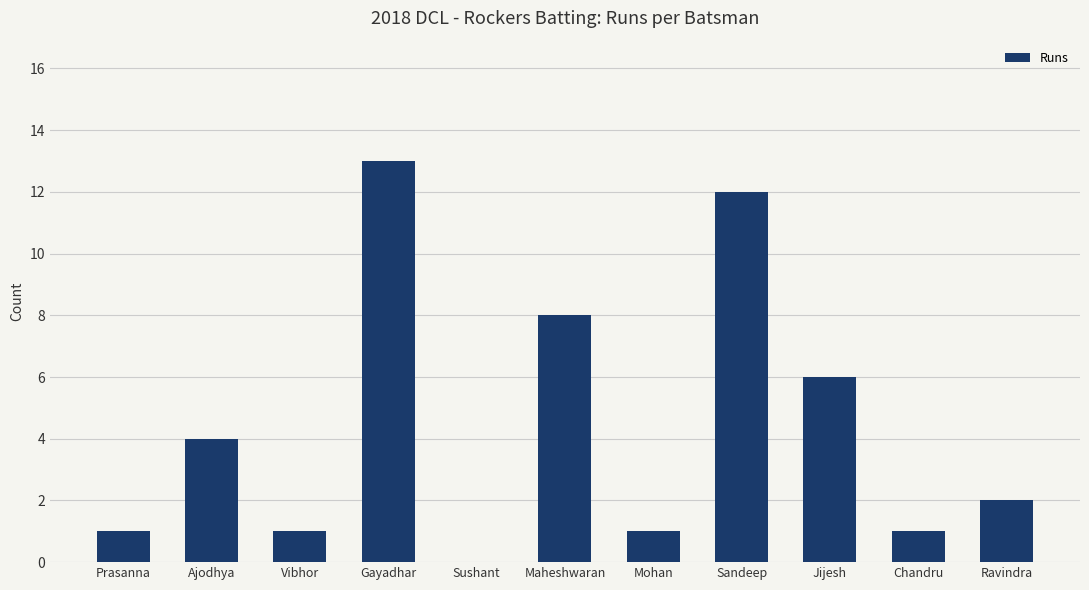

Between Vibhor and Jijesh, which is larger?

Jijesh